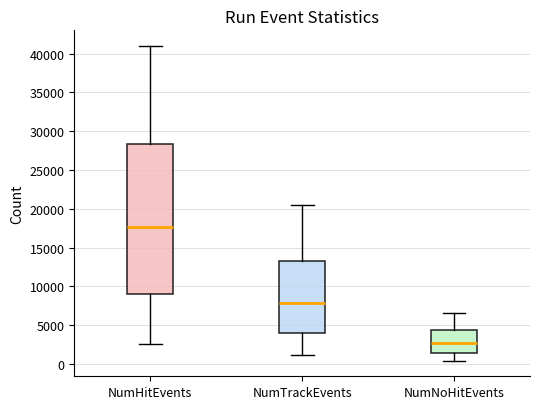

Reading left to right, transcribe this box plot: for each box, give where its median line is, the range the box spans, and where its two whiskers end, as read against the y-axis. The values are not printed on the chart, so give them approximately, as read against the axis.

NumHitEvents: median 17500, box 9000 to 28500, whiskers 2500 to 41000
NumTrackEvents: median 8000, box 4000 to 13500, whiskers 1000 to 20500
NumNoHitEvents: median 2500, box 1500 to 4500, whiskers 500 to 6500